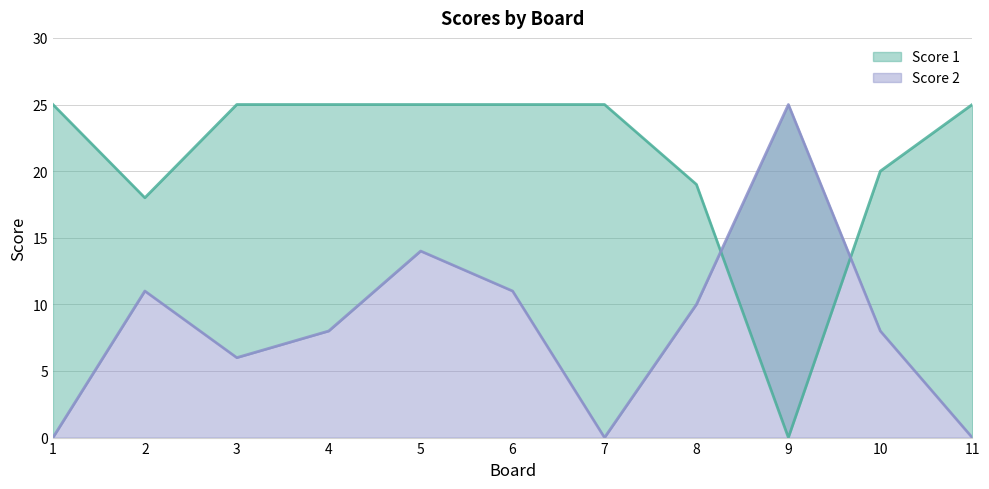

What is the greatest value displayed?

25